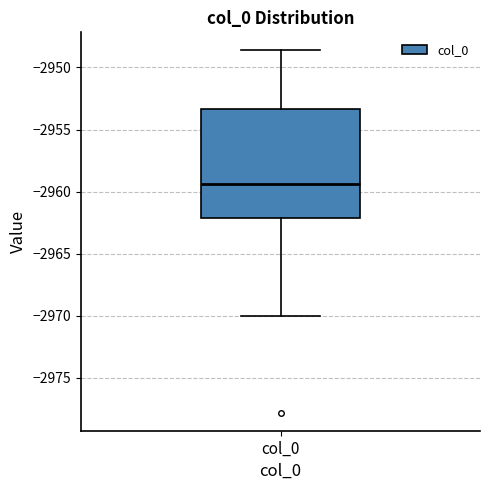

Where is the lower edge of the box for col_0 on the y-axis? The values are not printed on the chart, so give them approximately, as read against the axis.

-2962.0